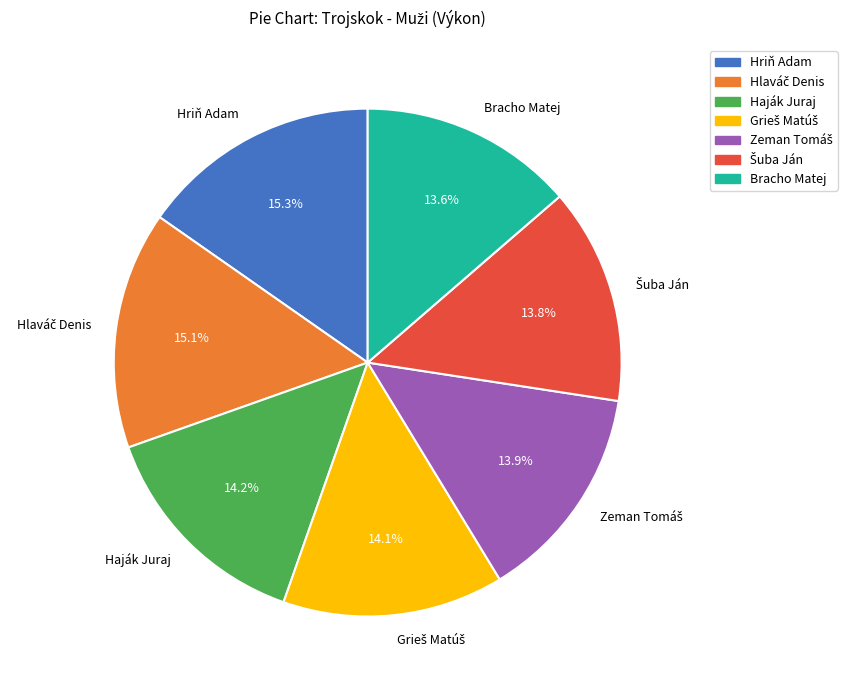

How much of the chart is everything except Hriň Adam?

84.7%